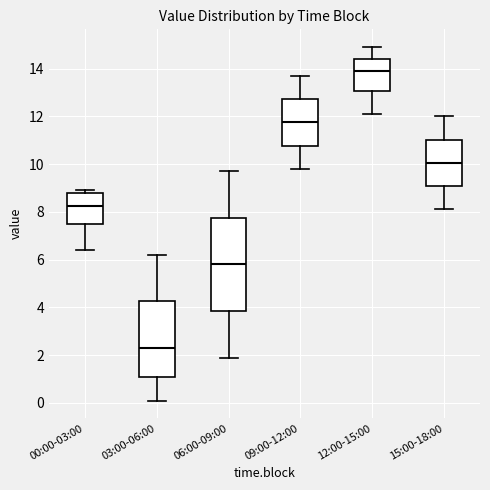

Where does the upper whisker of the box for 06:00-09:00 end on the y-axis? The values are not printed on the chart, so give them approximately, as read against the axis.

9.8